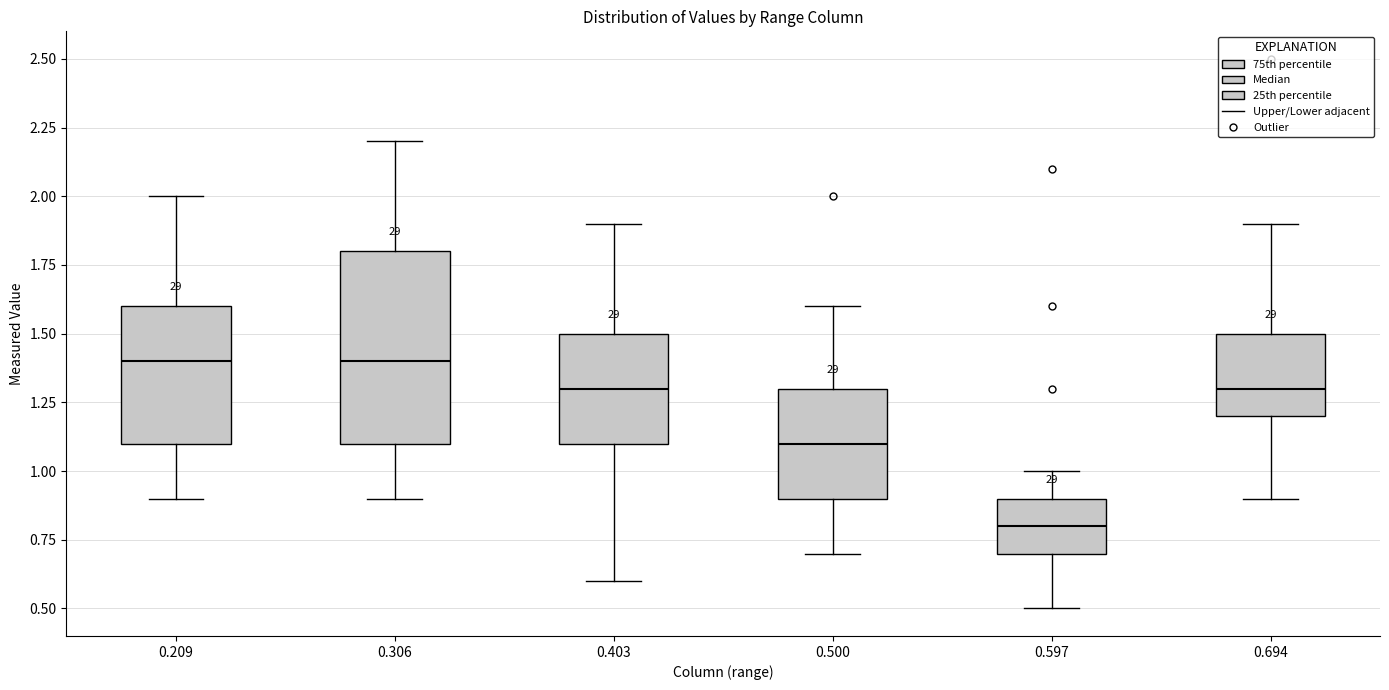

Reading left to right, transcribe this box plot: for each box, give where its median line is, the range the box spans, and where its two whiskers end, as read against the y-axis. The values are not printed on the chart, so give them approximately, as read against the axis.

0.209: median 1.4, box 1.1 to 1.6, whiskers 0.9 to 2.0
0.306: median 1.4, box 1.1 to 1.8, whiskers 0.9 to 2.2
0.403: median 1.3, box 1.1 to 1.5, whiskers 0.6 to 1.9
0.500: median 1.1, box 0.9 to 1.3, whiskers 0.7 to 1.6
0.597: median 0.8, box 0.7 to 0.9, whiskers 0.5 to 1.0
0.694: median 1.3, box 1.2 to 1.5, whiskers 0.9 to 1.9